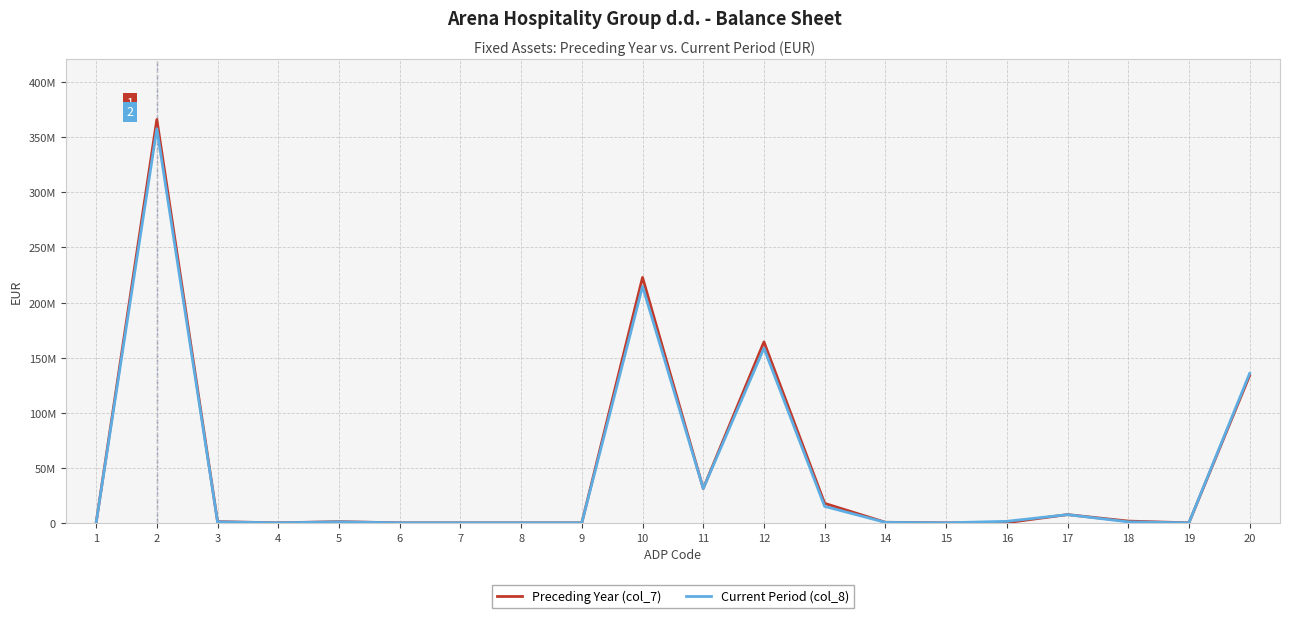

In Preceding Year (col_7), how many points are higher than both neighbors (excluding endpoints)?

5